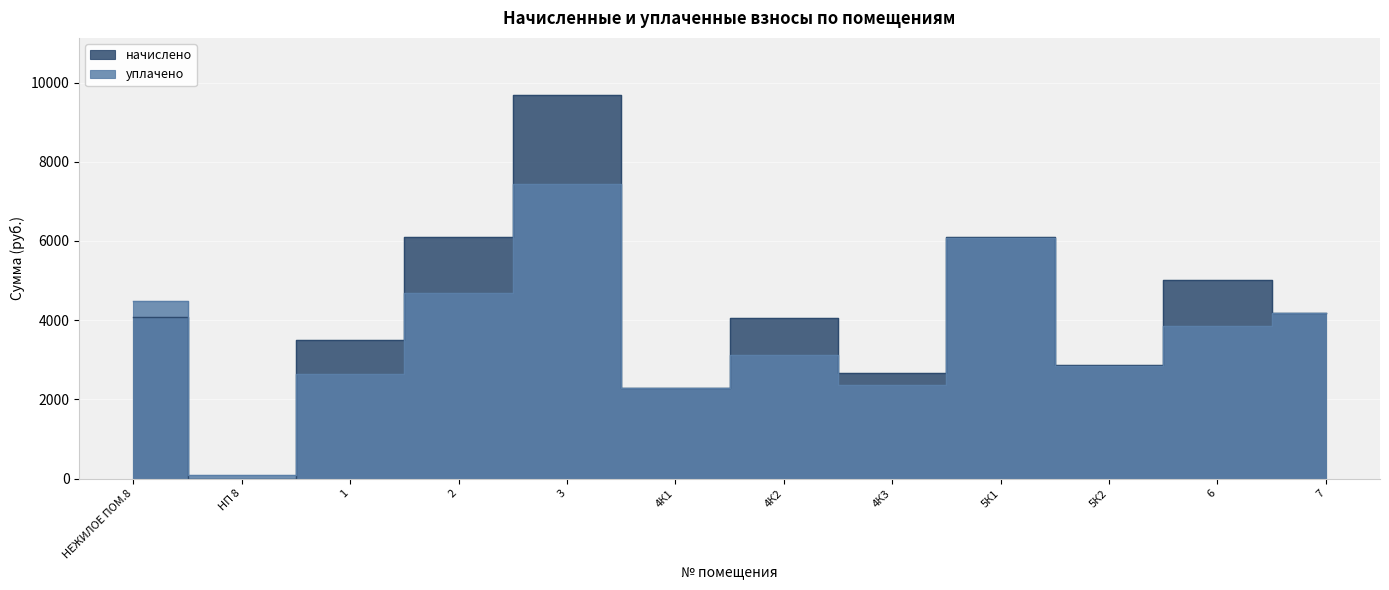

Read the начислено value at 3.

9677.2